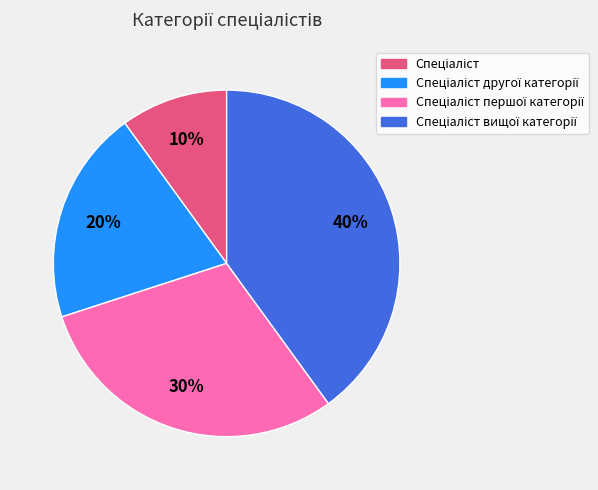

To the nearest percent, what is the average slice percentage?

25%